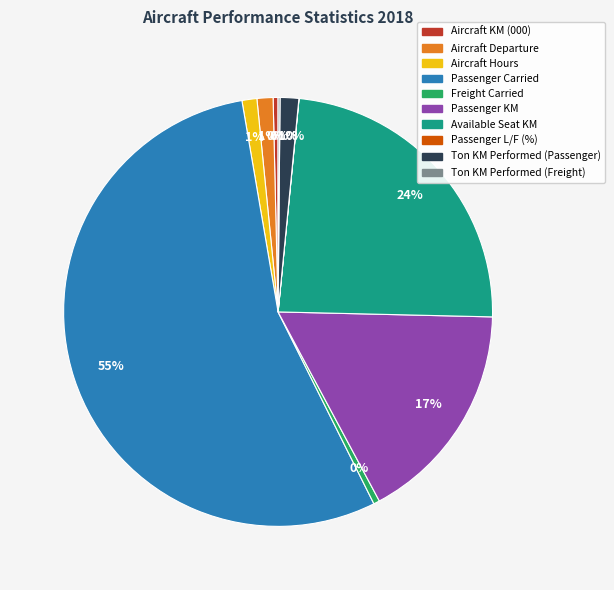

Between Freight Carried and Aircraft Departure, which is larger?

Aircraft Departure